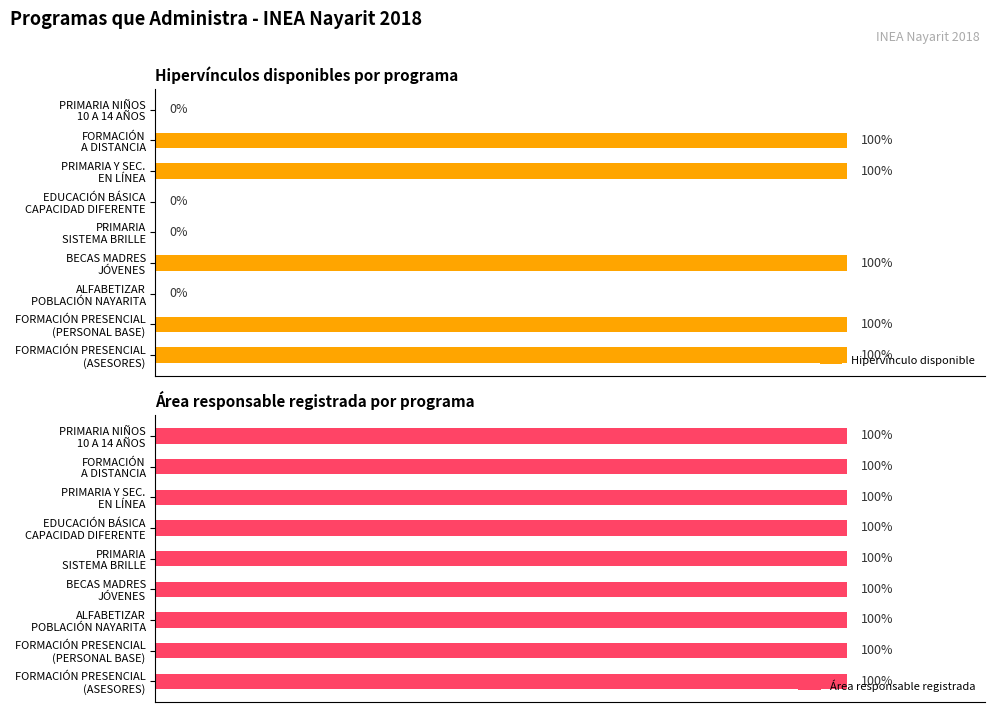

What is the highest value of the Hipervínculo disponible series?

1.0